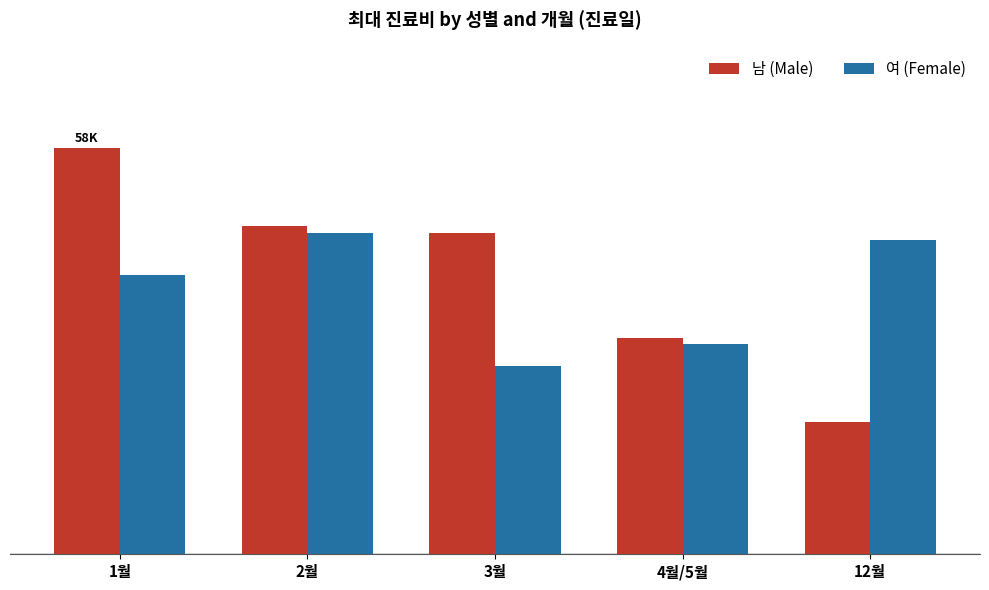

List the series in order of their overall mean, highest first.

남 (Male), 여 (Female)